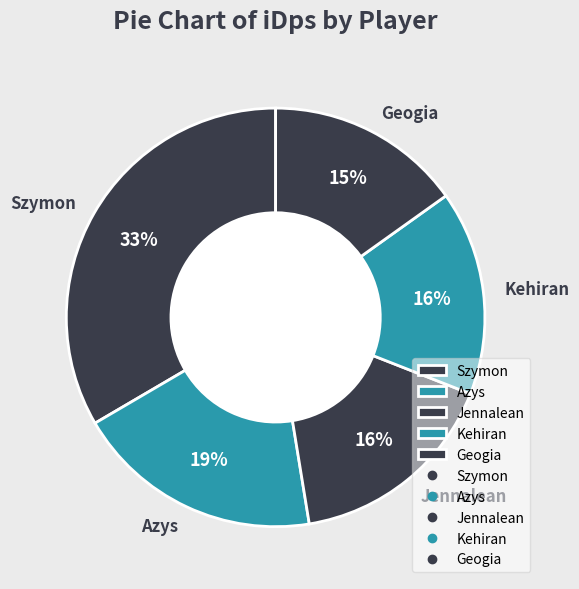

Which has a higher value, Azys or Geogia?

Azys